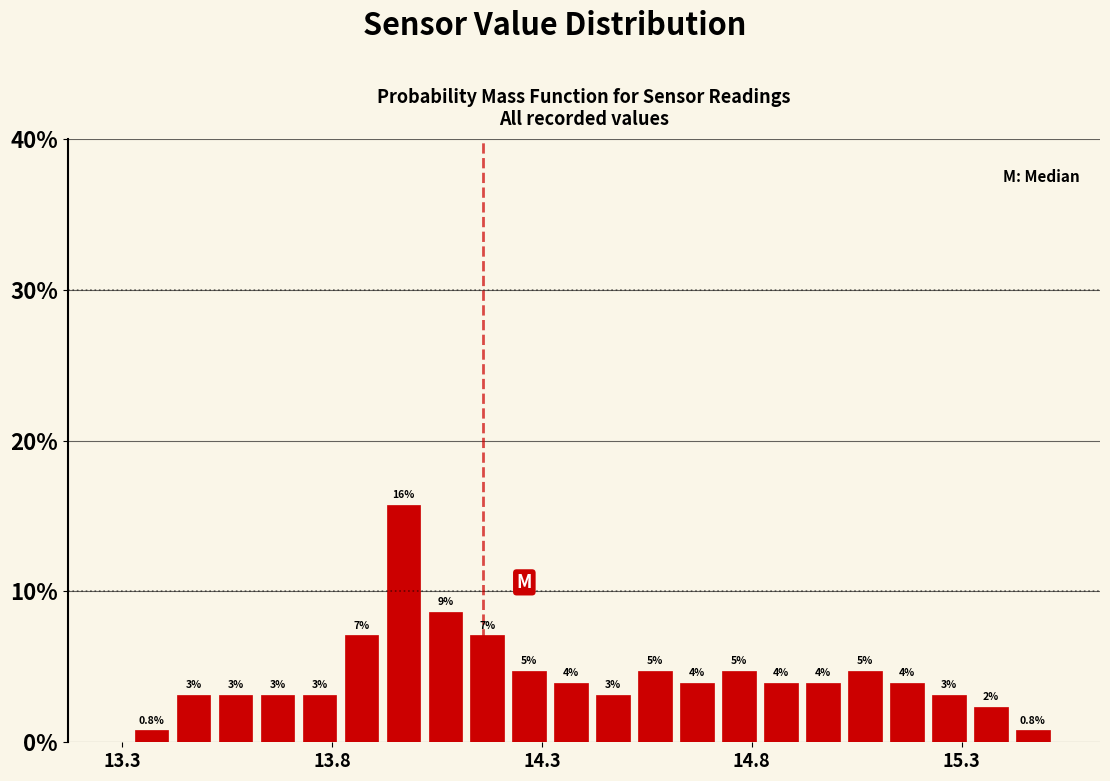

Around what value on the x-axis is the tallest bar? Give the approximate position of its centre, as read against the axis.

13.95